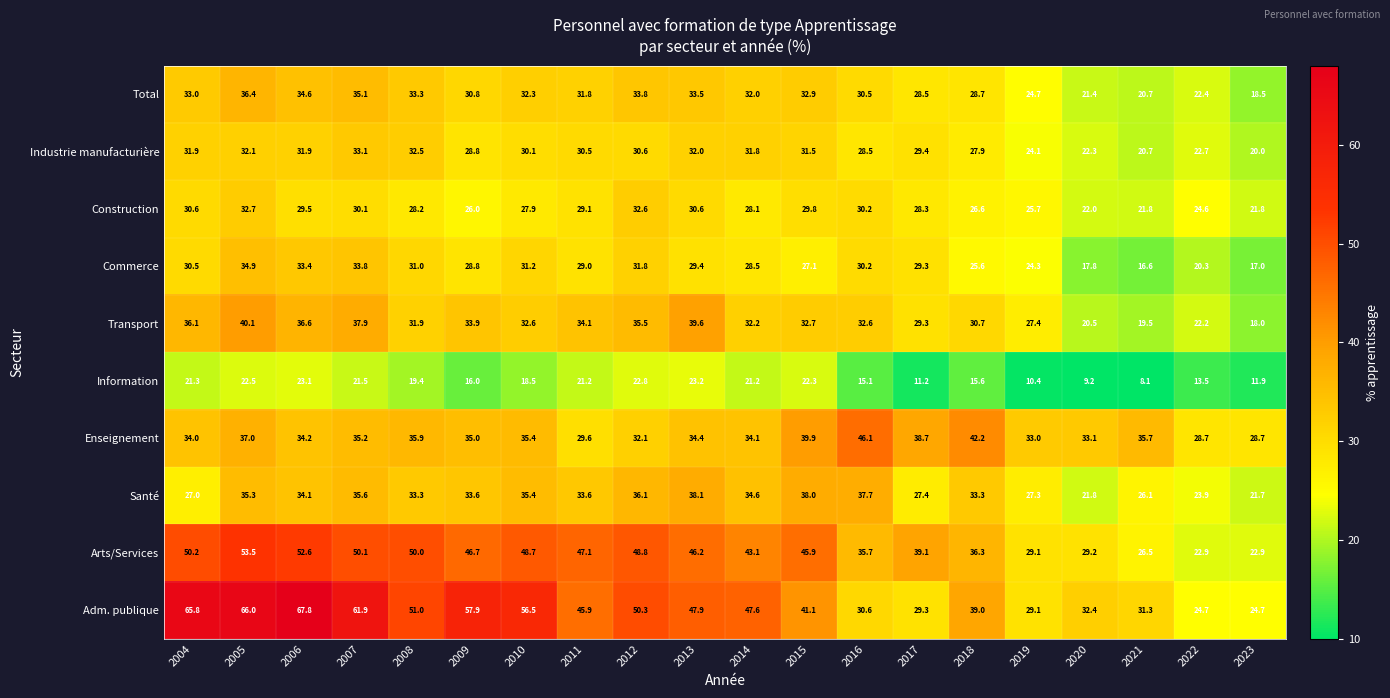

Rank the series by their maximum value, from highest to lowest.

Adm. publique, Arts/Services, Enseignement, Transport, Santé, Total, Commerce, Industrie manufacturière, Construction, Information